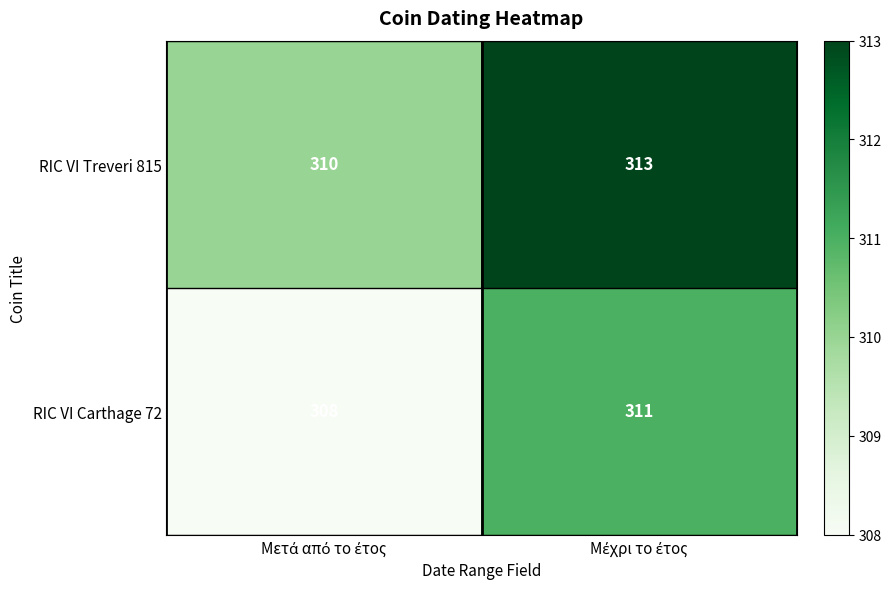

What is the sum of all RIC VI Carthage 72 values?

619